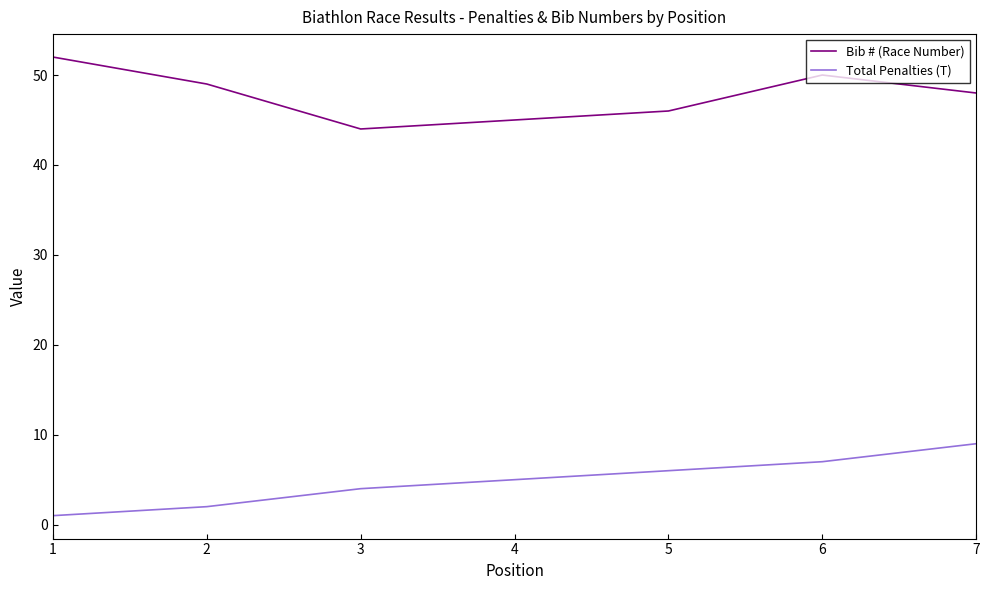

True or false: Total Penalties (T) and Bib # (Race Number) cross at least once.

False